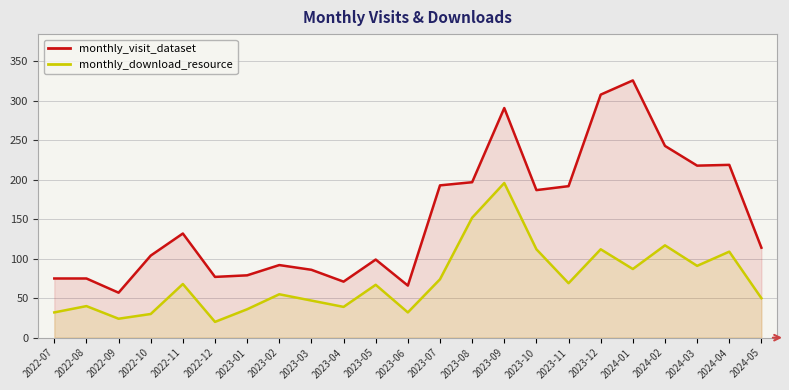

How many values in the monthly_download_resource series exceed 67?

11